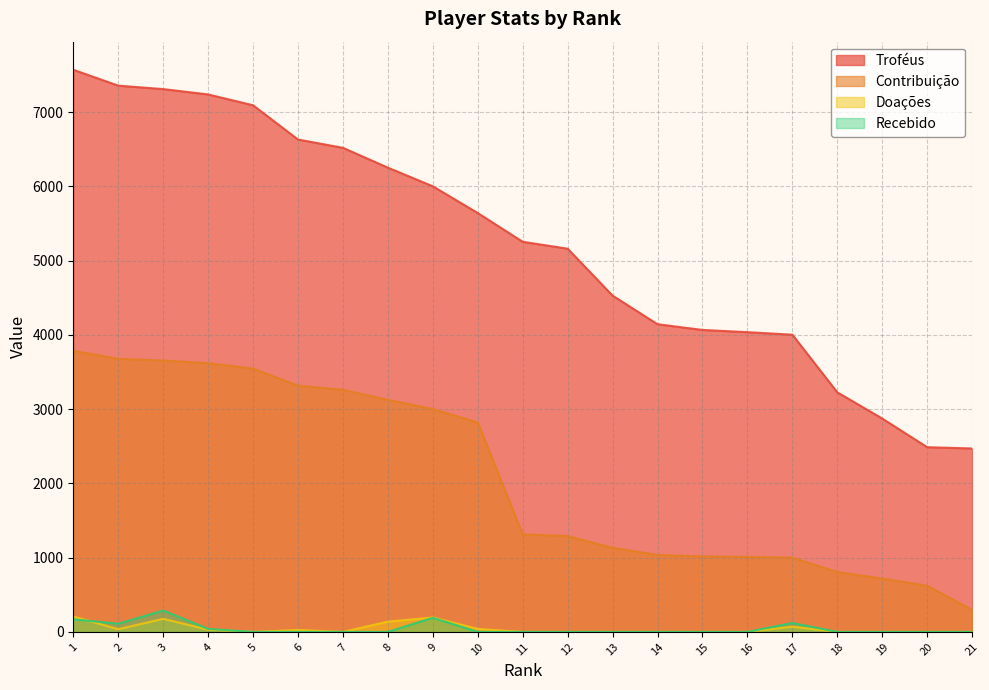

True or false: Doações has a value of -62 at 20.

False